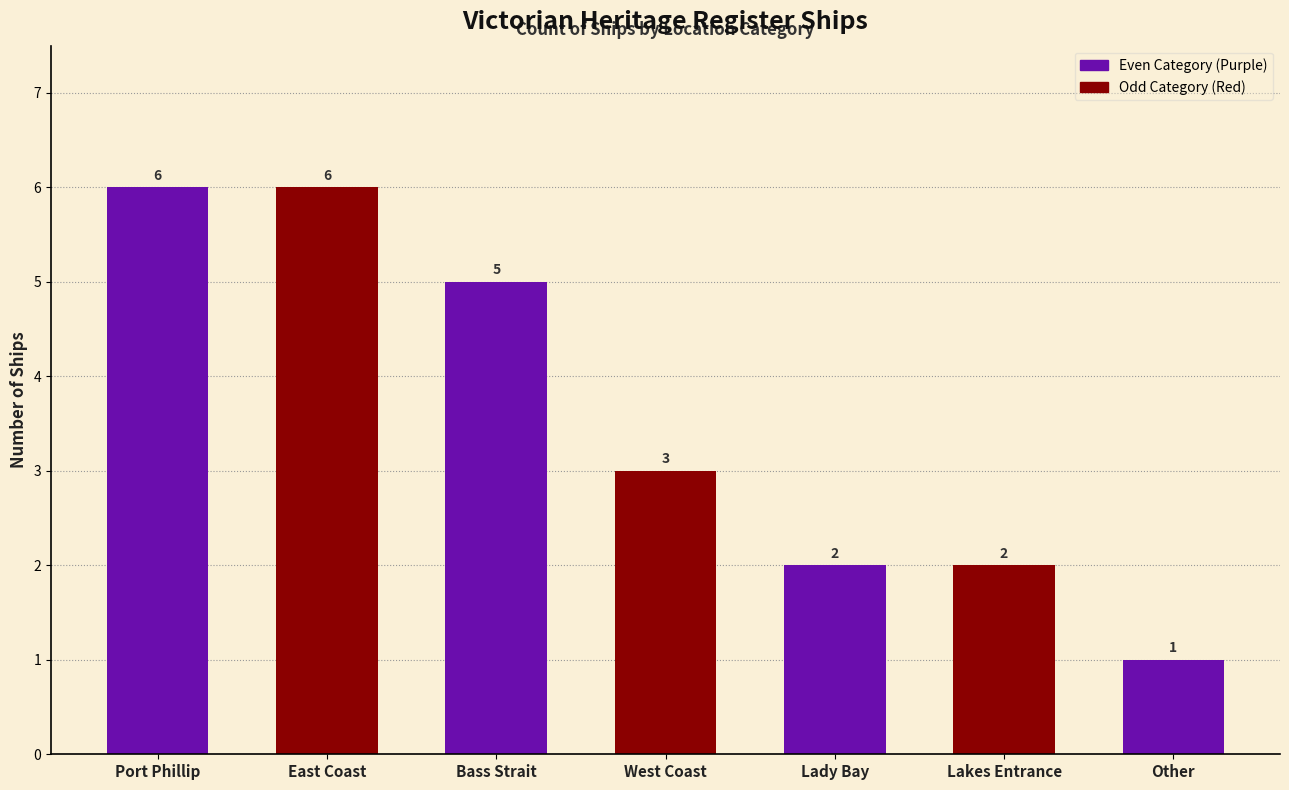

Is it true that the value at West Coast is 3?

True